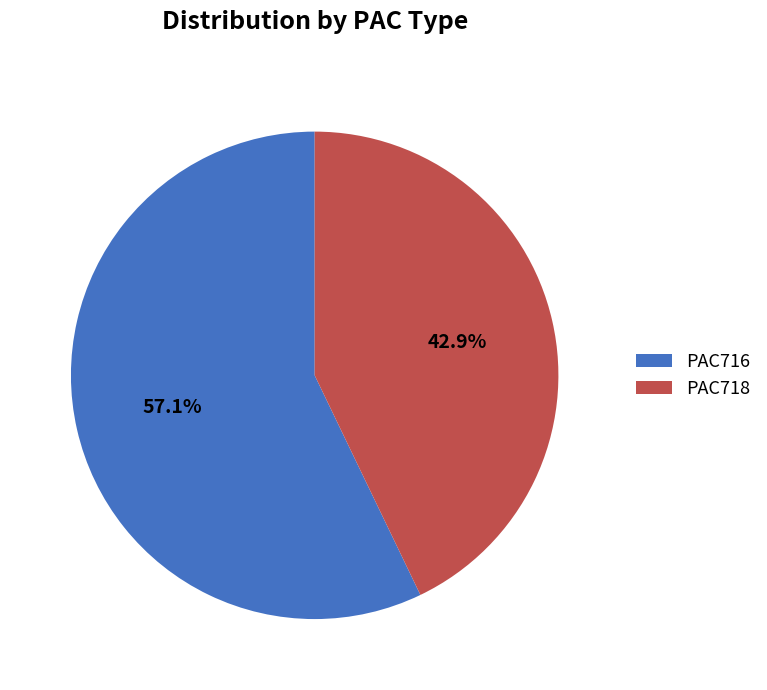

To the nearest percent, what is the difference between the PAC716 and PAC718 slice percentages?

14%